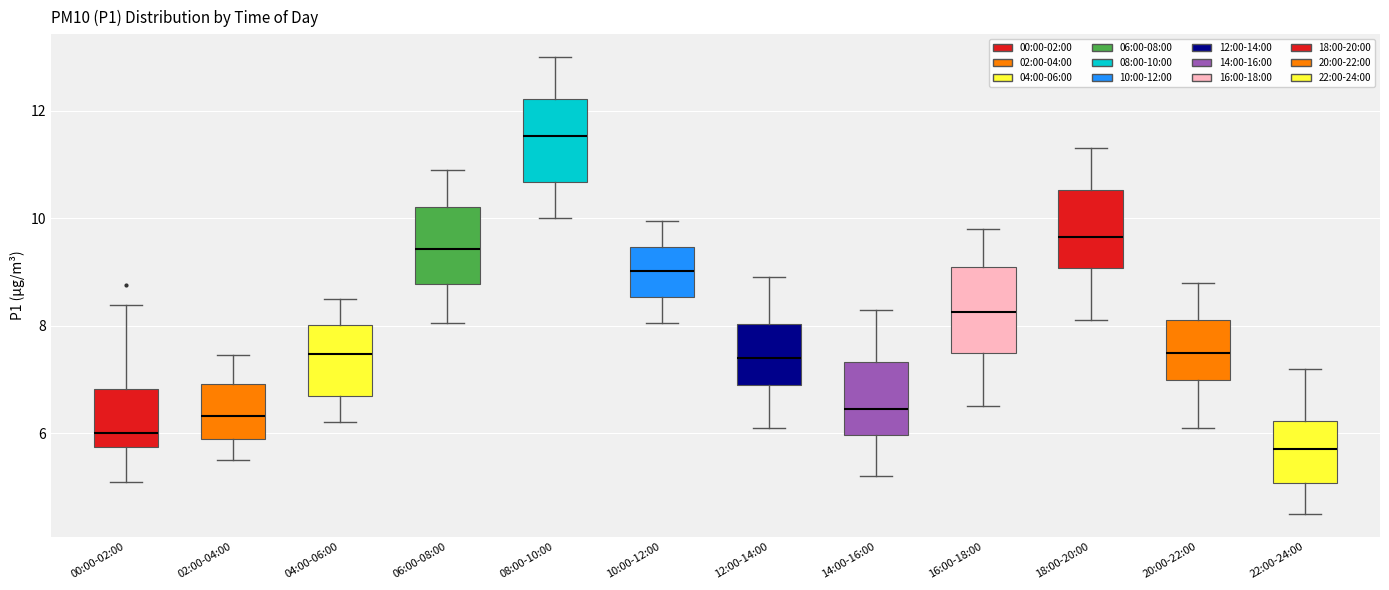

Where is the lower edge of the box for 08:00-10:00 on the y-axis? The values are not printed on the chart, so give them approximately, as read against the axis.

10.6